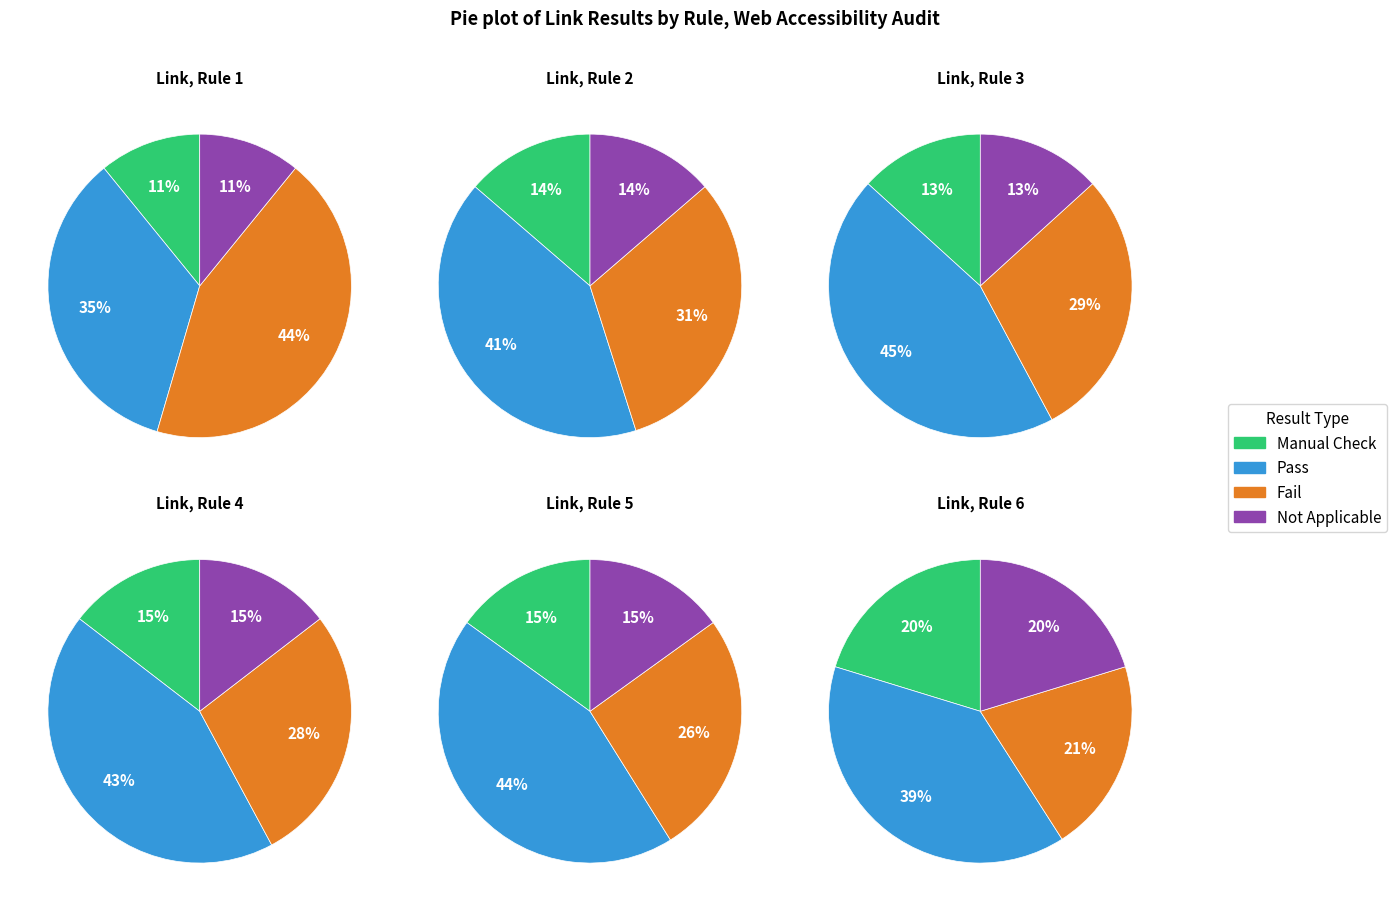

To the nearest percent, what is the combined percentage of 1 and 3?

15%